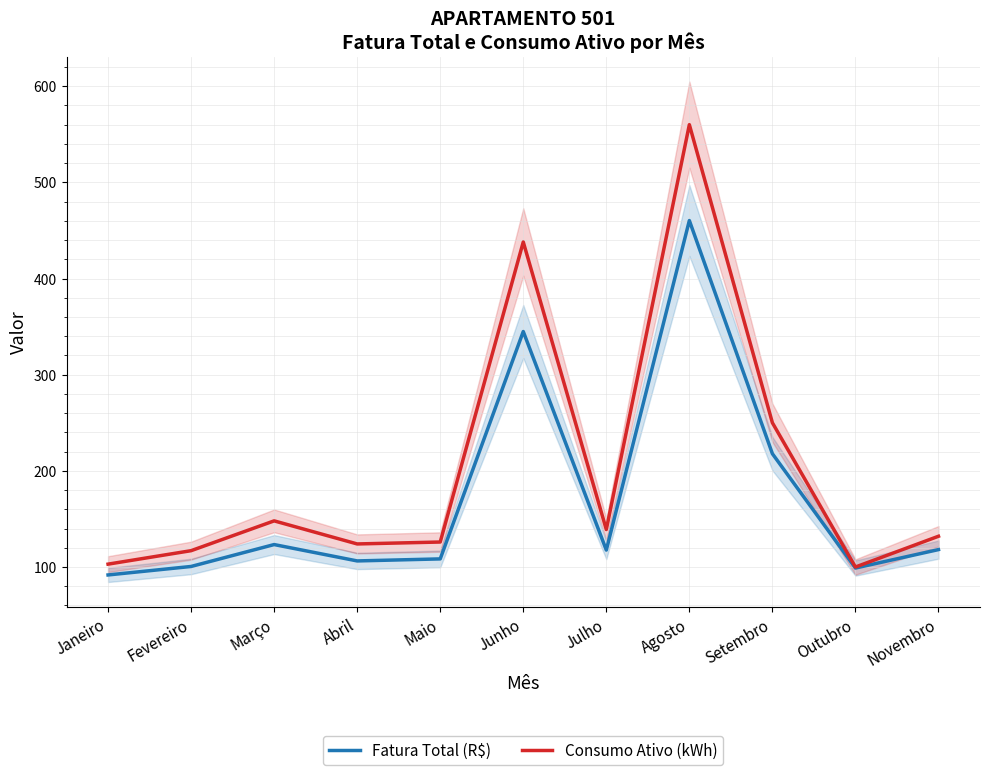

What is the difference between the second highest and minimum values in the Consumo Ativo (kWh) series?

338.0